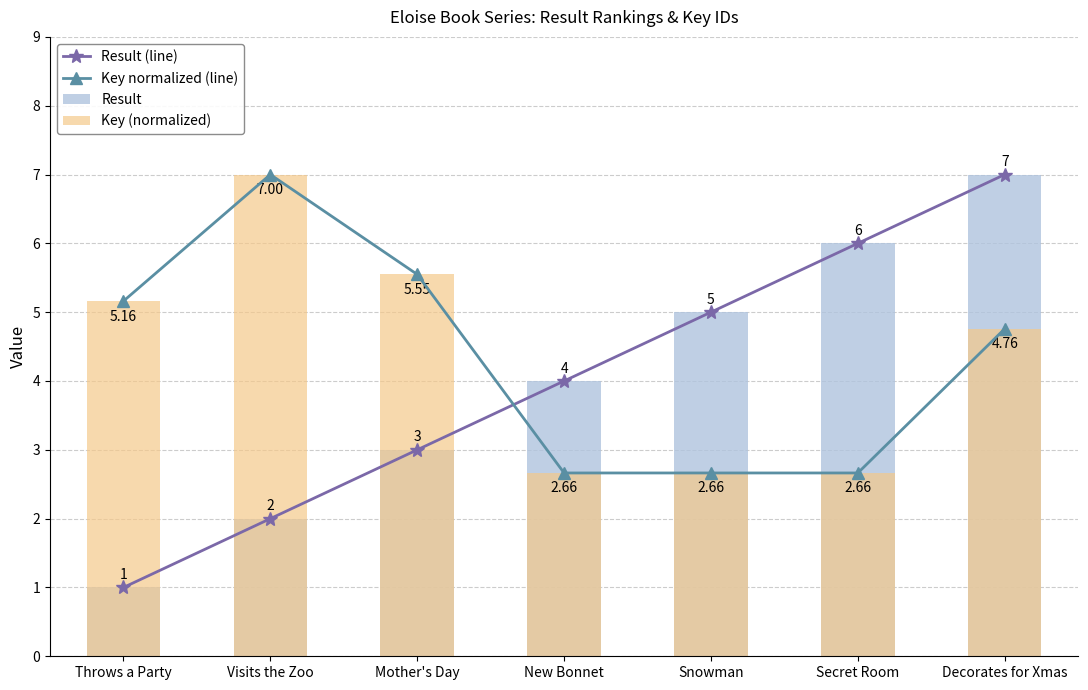

Between Throws a Party and Secret Room, which series saw the biggest shift?

Result (line)